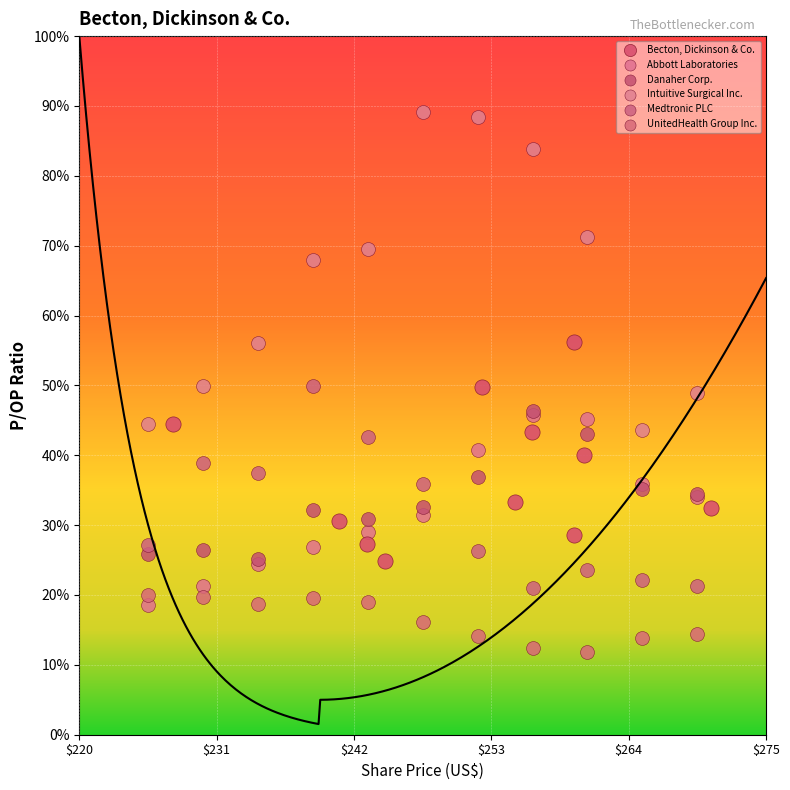

Which series contains the highest Y value?

Intuitive Surgical Inc.